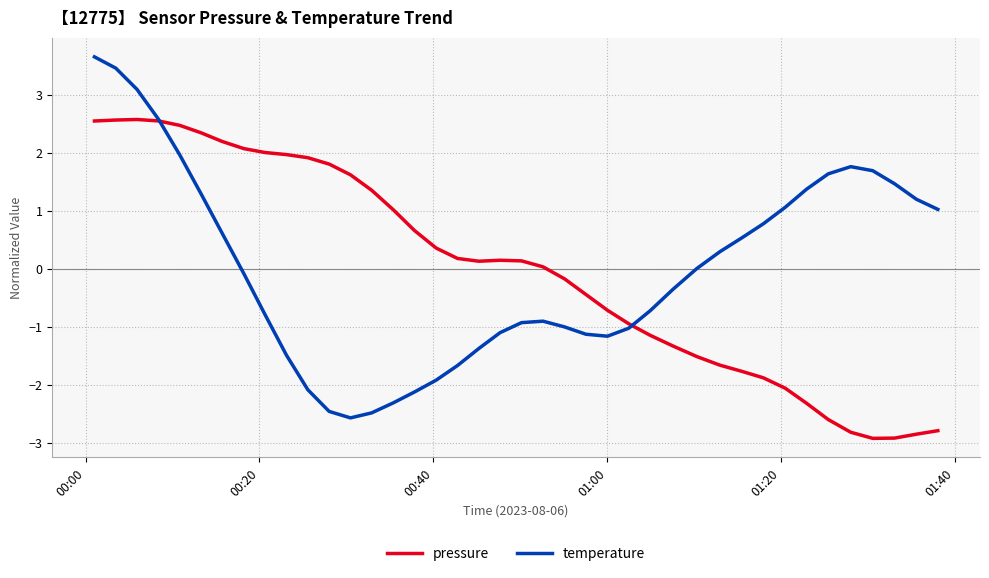

How many lines are shown in the chart?

2